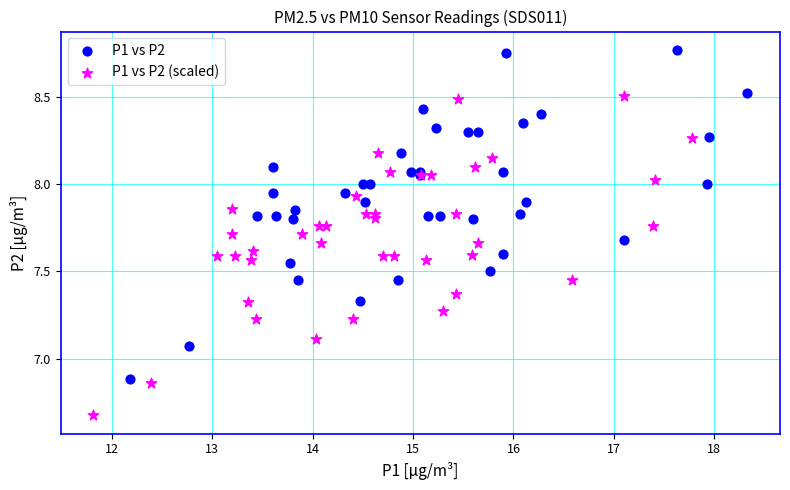

What are all the series names shown in the legend?

P1 vs P2, P1 vs P2 (scaled)